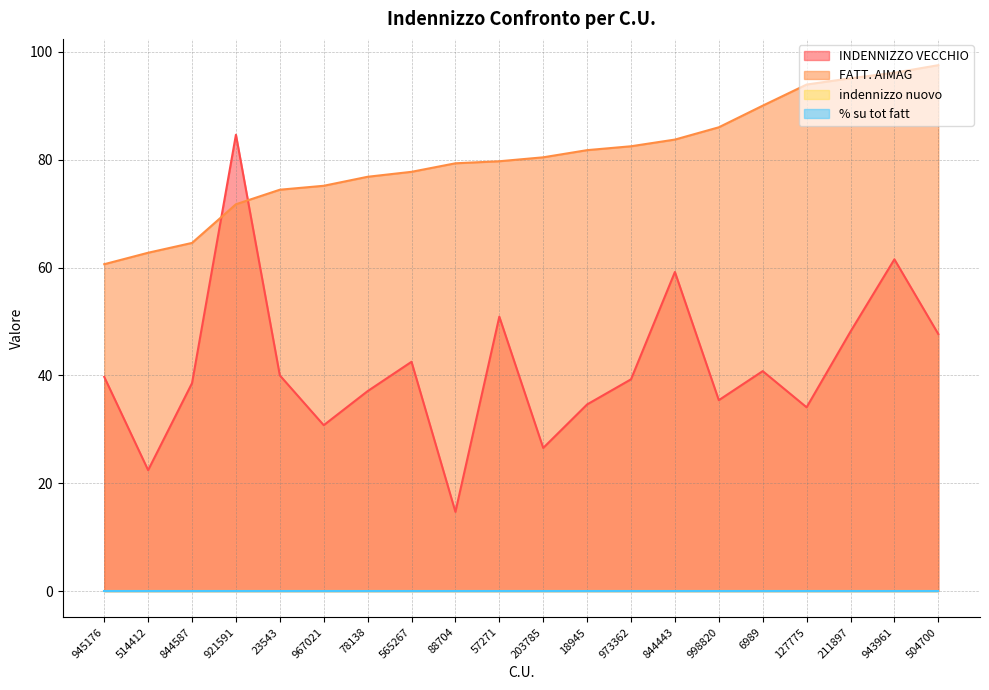

What is the average value of the INDENNIZZO VECCHIO series?

41.4